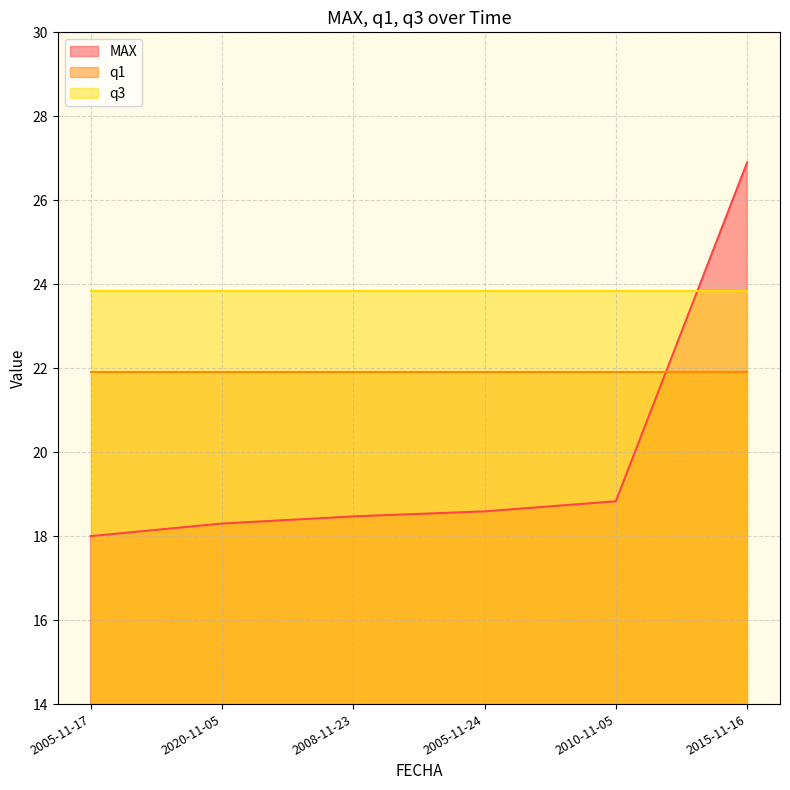

Which series has the widest spread of values?

MAX